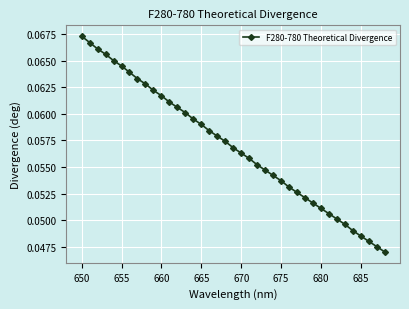

What is the sum of all values?

2.2